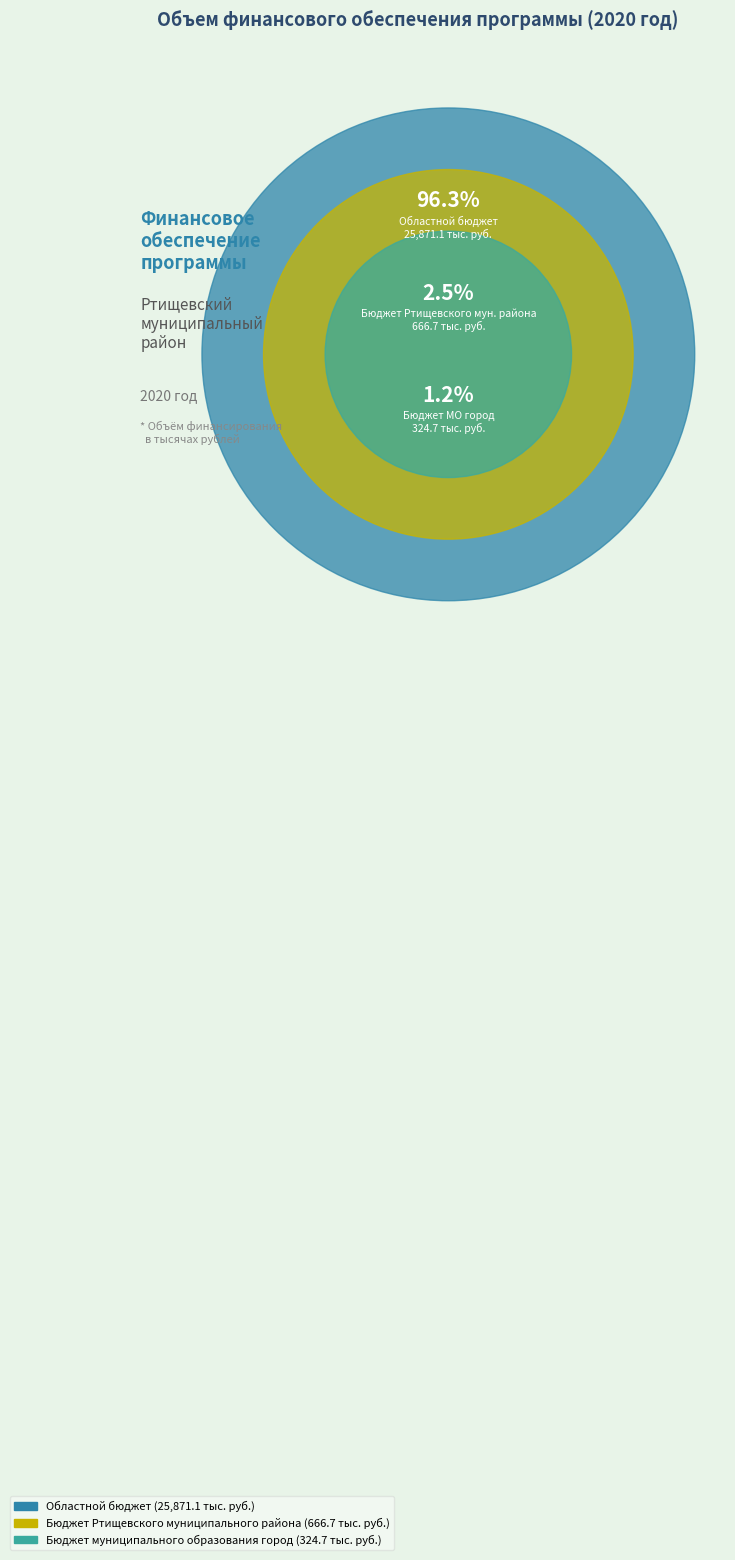

Does Областной бюджет represent more than half of the total?

Yes